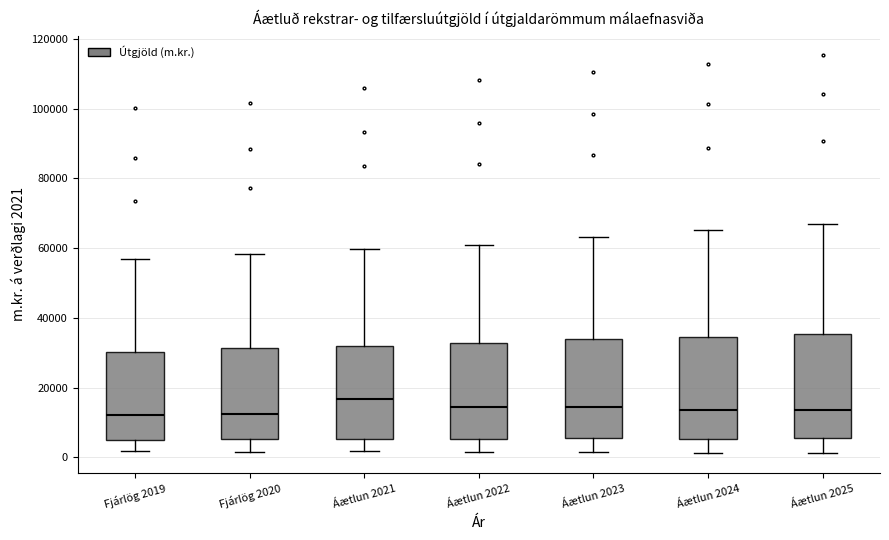

Reading left to right, transcribe this box plot: for each box, give where its median line is, the range the box spans, and where its two whiskers end, as read against the y-axis. The values are not printed on the chart, so give them approximately, as read against the axis.

Fjárlög 2019: median 12000, box 4000 to 30000, whiskers 2000 to 56000
Fjárlög 2020: median 12000, box 6000 to 32000, whiskers 2000 to 58000
Áætlun 2021: median 16000, box 6000 to 32000, whiskers 2000 to 60000
Áætlun 2022: median 14000, box 6000 to 32000, whiskers 2000 to 60000
Áætlun 2023: median 14000, box 6000 to 34000, whiskers 2000 to 64000
Áætlun 2024: median 14000, box 6000 to 34000, whiskers 2000 to 66000
Áætlun 2025: median 14000, box 6000 to 36000, whiskers 2000 to 66000